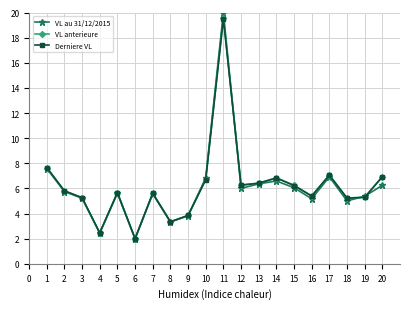

At which category does Derniere VL reach its first local peak?

5